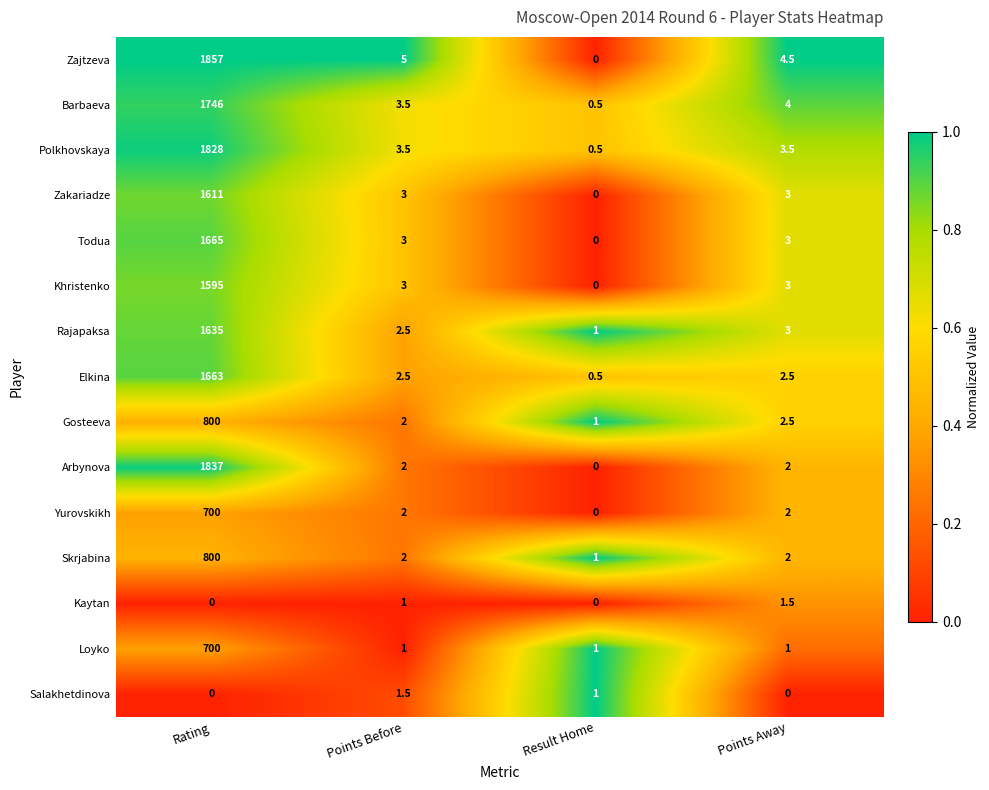

At which category is the sum across all series the highest?

Rating